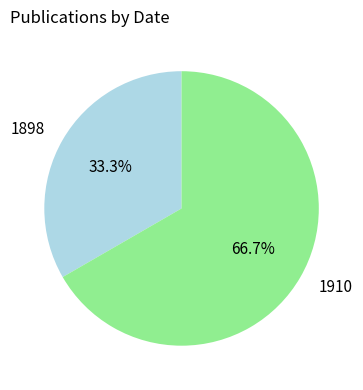

Which category has the smallest portion of the pie?

1898